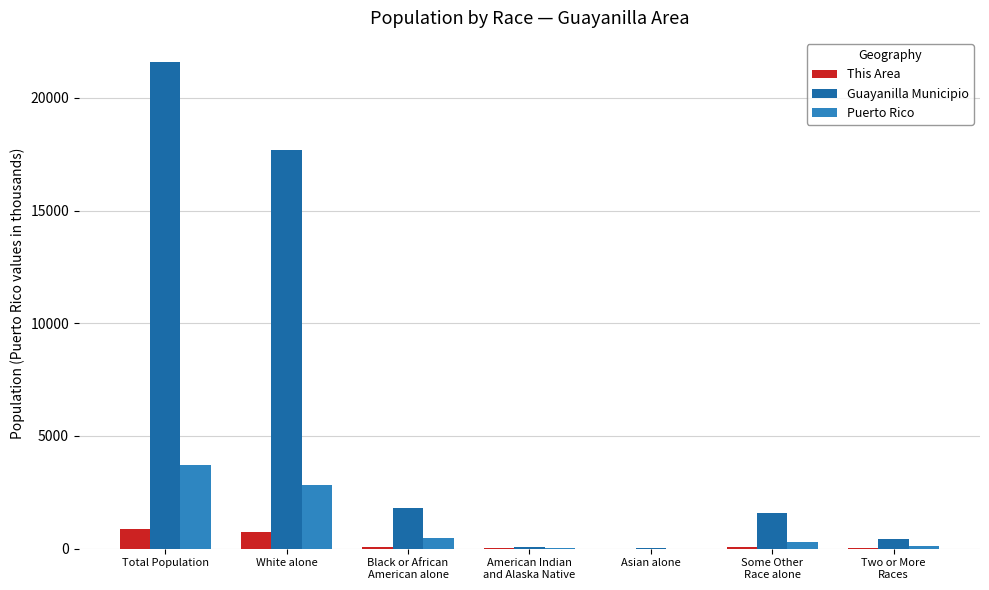

At which label does Puerto Rico reach its peak?

Total Population